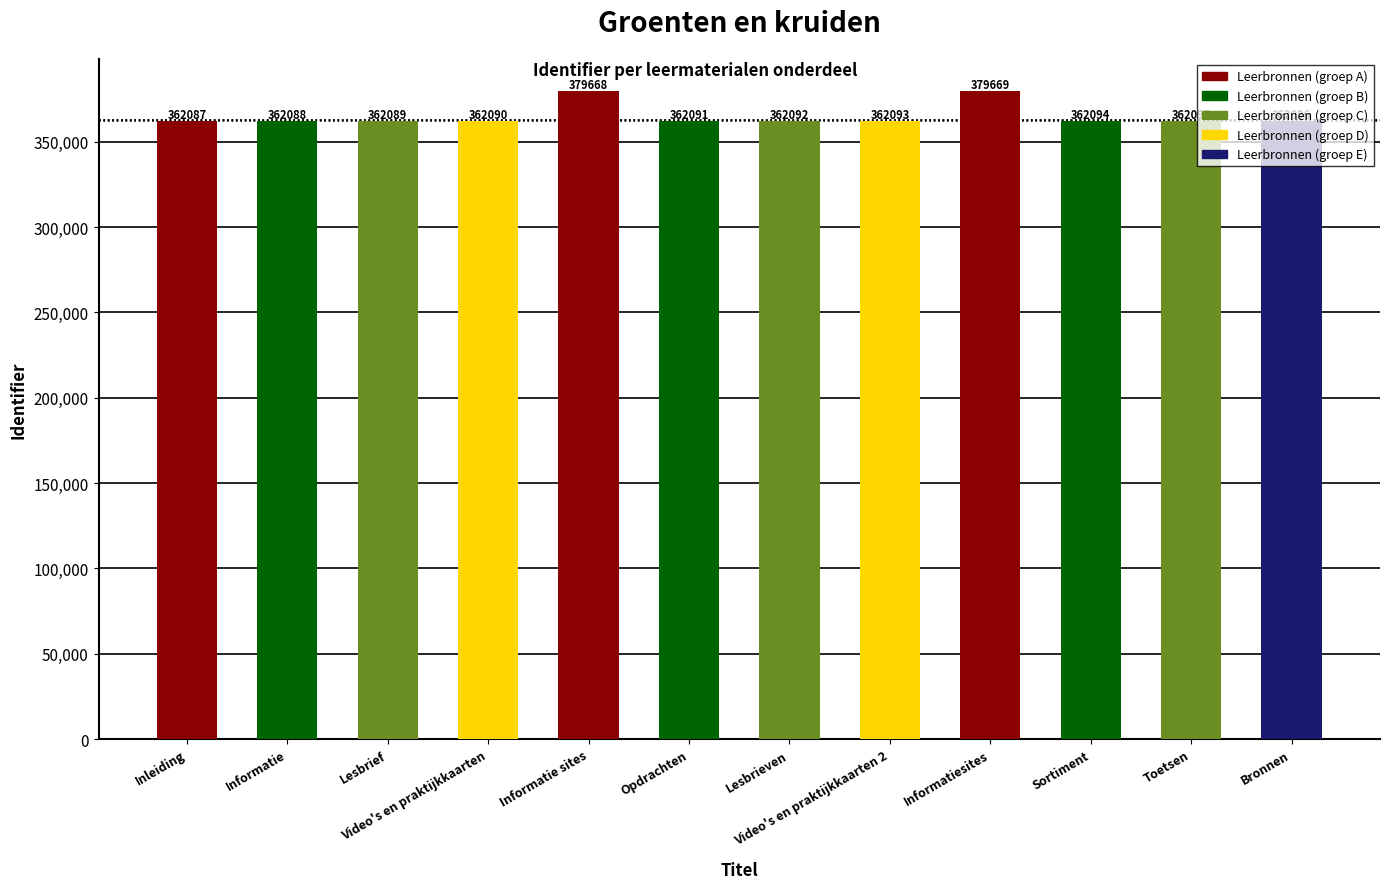

Rank the categories by value from highest to lowest.

Informatiesites, Informatie sites, Bronnen, Toetsen, Sortiment, Video's en praktijkkaarten 2, Lesbrieven, Opdrachten, Video's en praktijkkaarten, Lesbrief, Informatie, Inleiding